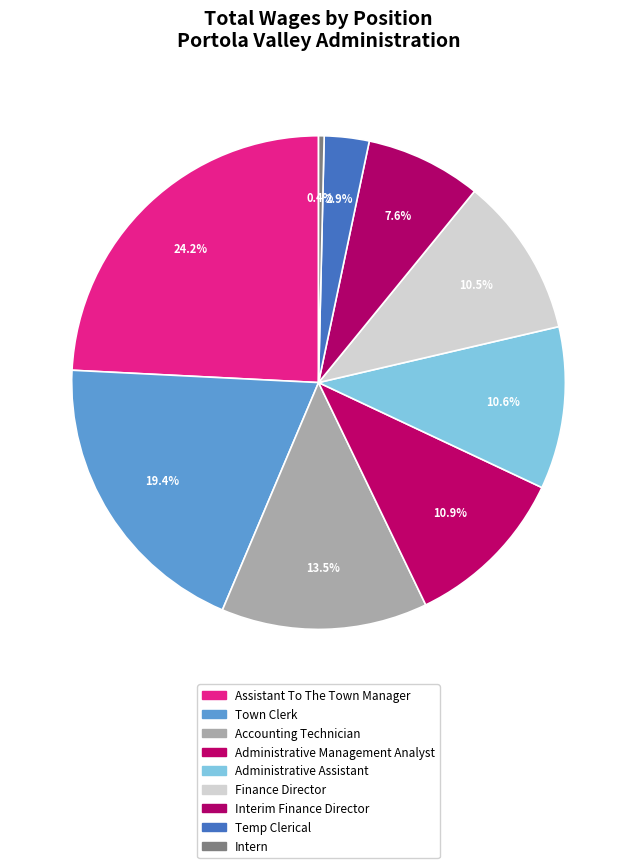

Rank the categories by value from lowest to highest.

Intern, Temp Clerical, Interim Finance Director, Finance Director, Administrative Assistant, Administrative Management Analyst, Accounting Technician, Town Clerk, Assistant To The Town Manager